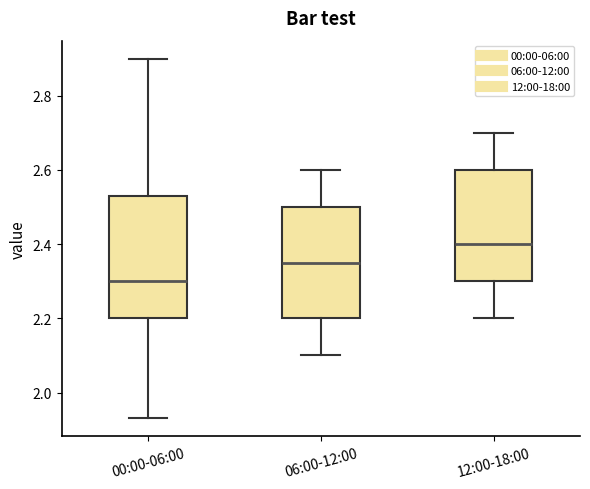

Reading left to right, read every box against the y-axis: the position of its median line, the range the box covers, and the ends of its whiskers. The values are not printed on the chart, so give them approximately, as read against the axis.

00:00-06:00: median 2.30, box 2.20 to 2.54, whiskers 1.94 to 2.90
06:00-12:00: median 2.36, box 2.20 to 2.50, whiskers 2.10 to 2.60
12:00-18:00: median 2.40, box 2.30 to 2.60, whiskers 2.20 to 2.70